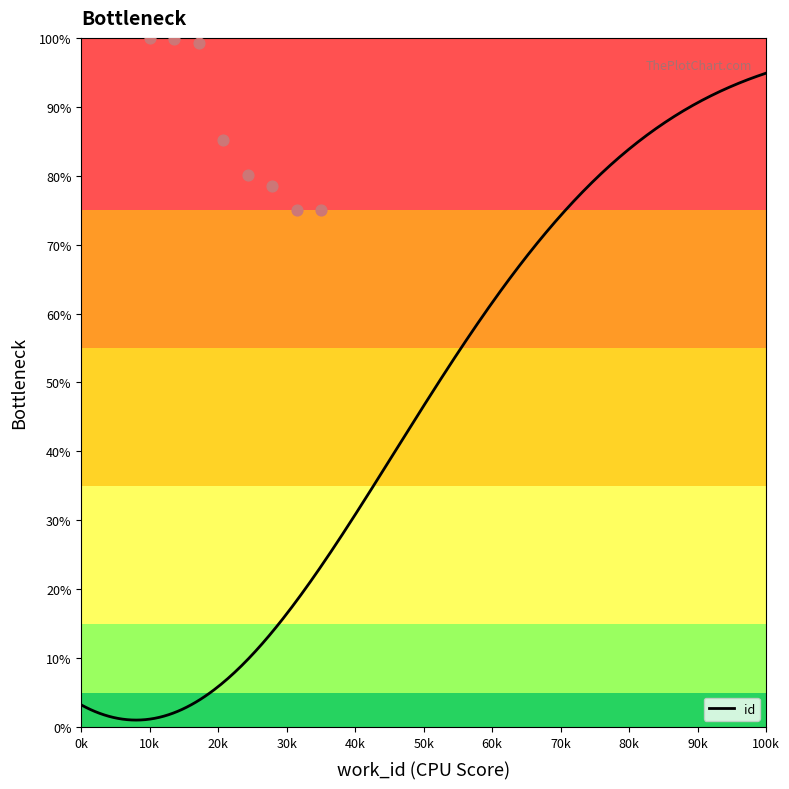

What is the change in value from 5726 to 7677?

-0.2